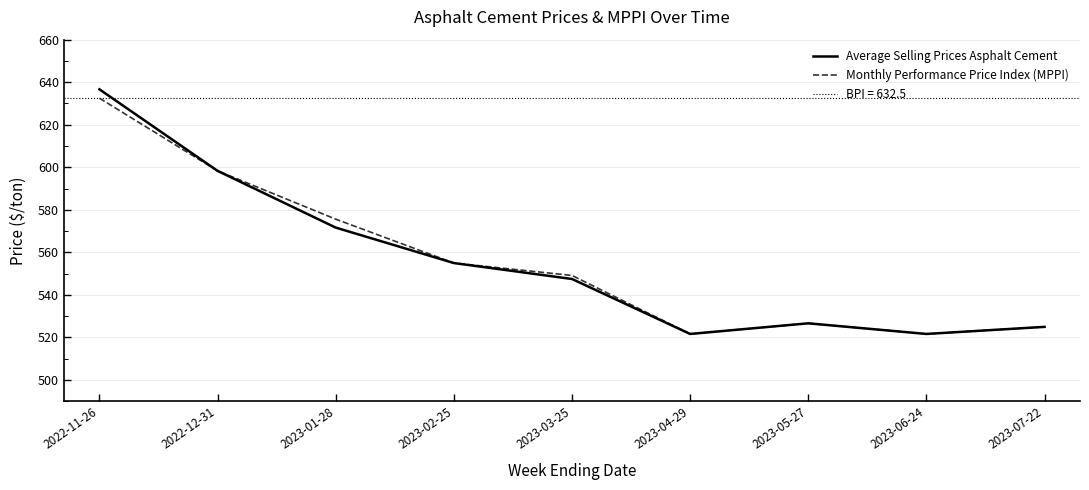

Reading right to left, list all the values displayed in this chart.

Average Selling Prices Asphalt Cement: 2023-07-22=525.0	2023-06-24=521.7	2023-05-27=526.7	2023-04-29=521.7	2023-03-25=547.5	2023-02-25=555.0	2023-01-28=571.7	2022-12-31=598.3	2022-11-26=636.7
Monthly Performance Price Index (MPPI): 2023-07-22=525.0	2023-06-24=521.7	2023-05-27=526.7	2023-04-29=521.7	2023-03-25=549.2	2023-02-25=555.0	2023-01-28=575.6	2022-12-31=598.3	2022-11-26=632.5